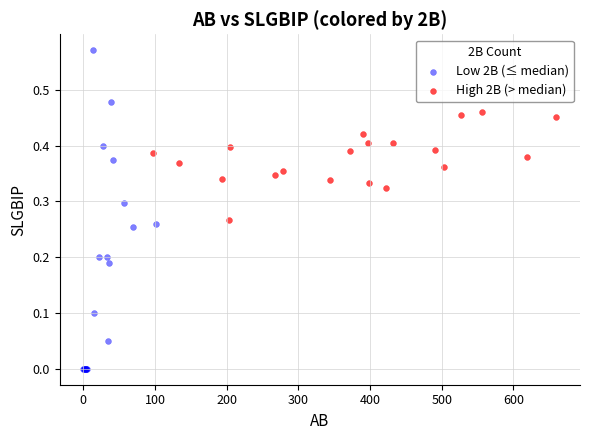

Which series has the widest spread of Y values?

Low 2B (≤ median)